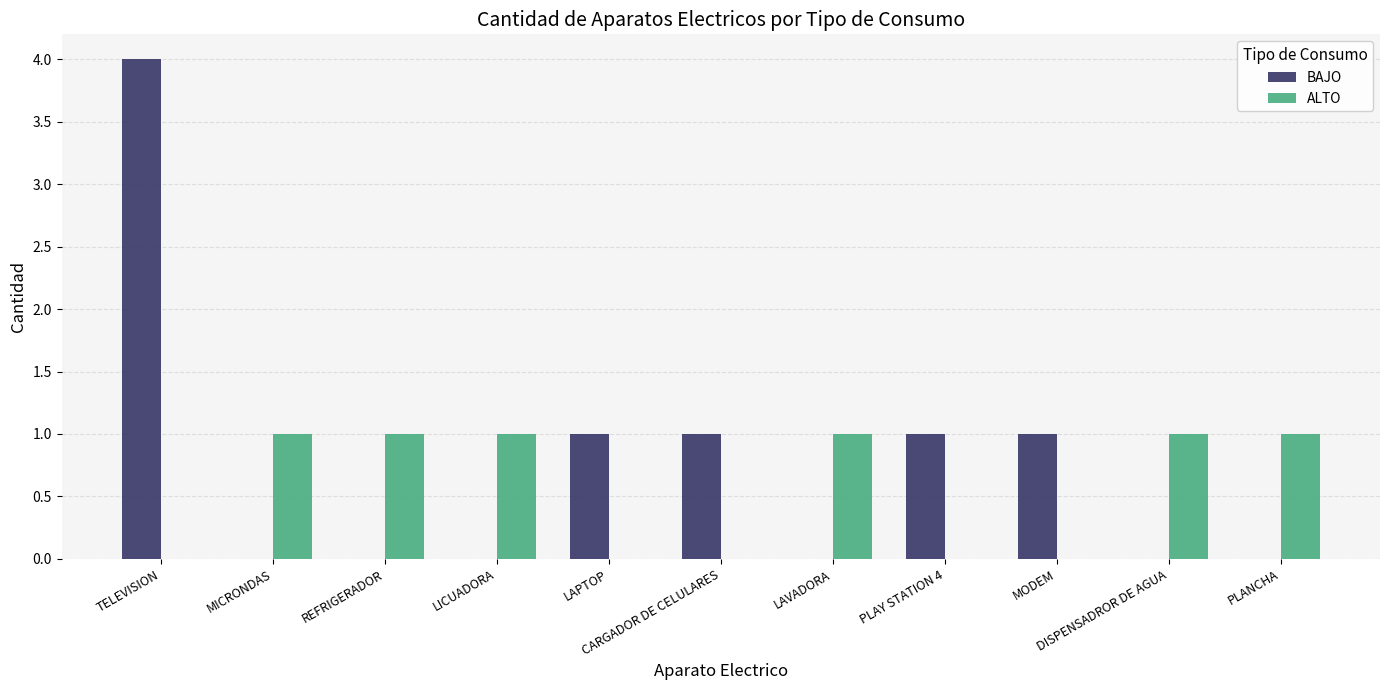

Reading left to right, list all the values displayed in this chart.

BAJO: 4	0	0	0	1	1	0	1	1	0	0
ALTO: 0	1	1	1	0	0	1	0	0	1	1